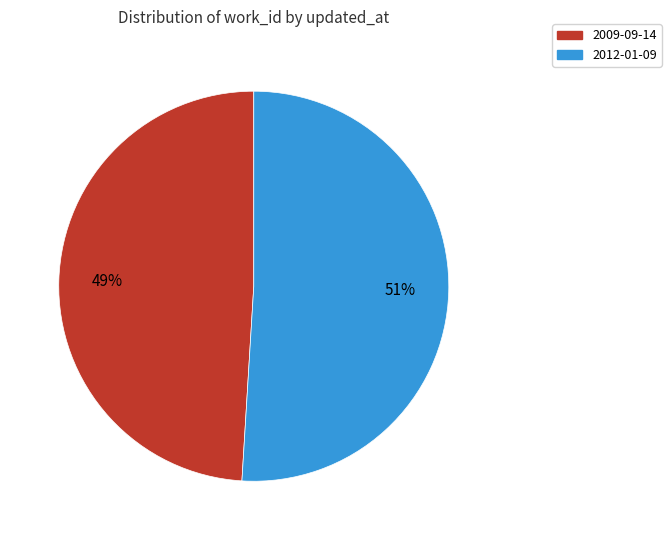

The 2012-01-09 slice represents 51% of the pie. True or false?

True